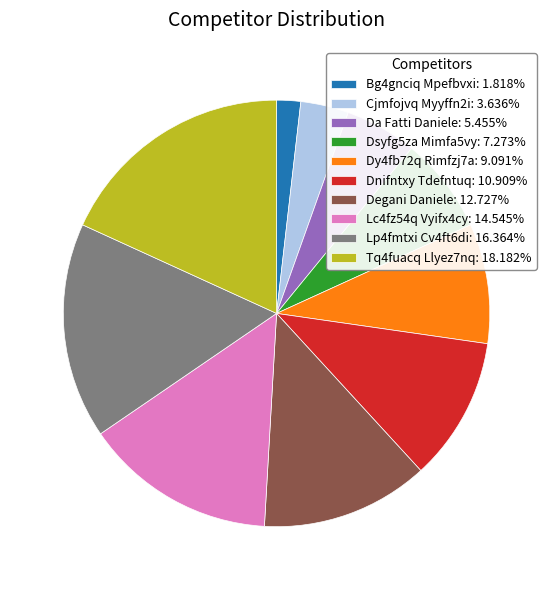

What is the ratio of the value at Dsyfg5za Mimfa5vy: 7.273% to the value at Da Fatti Daniele: 5.455%?

1.3